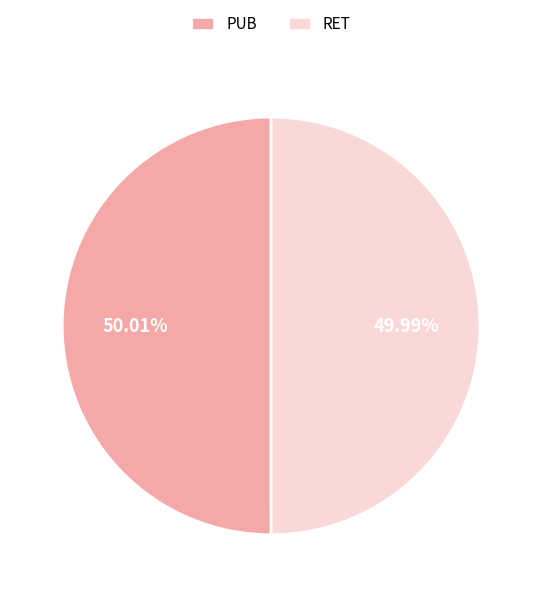

To the nearest percent, what percentage of the pie is RET?

50%